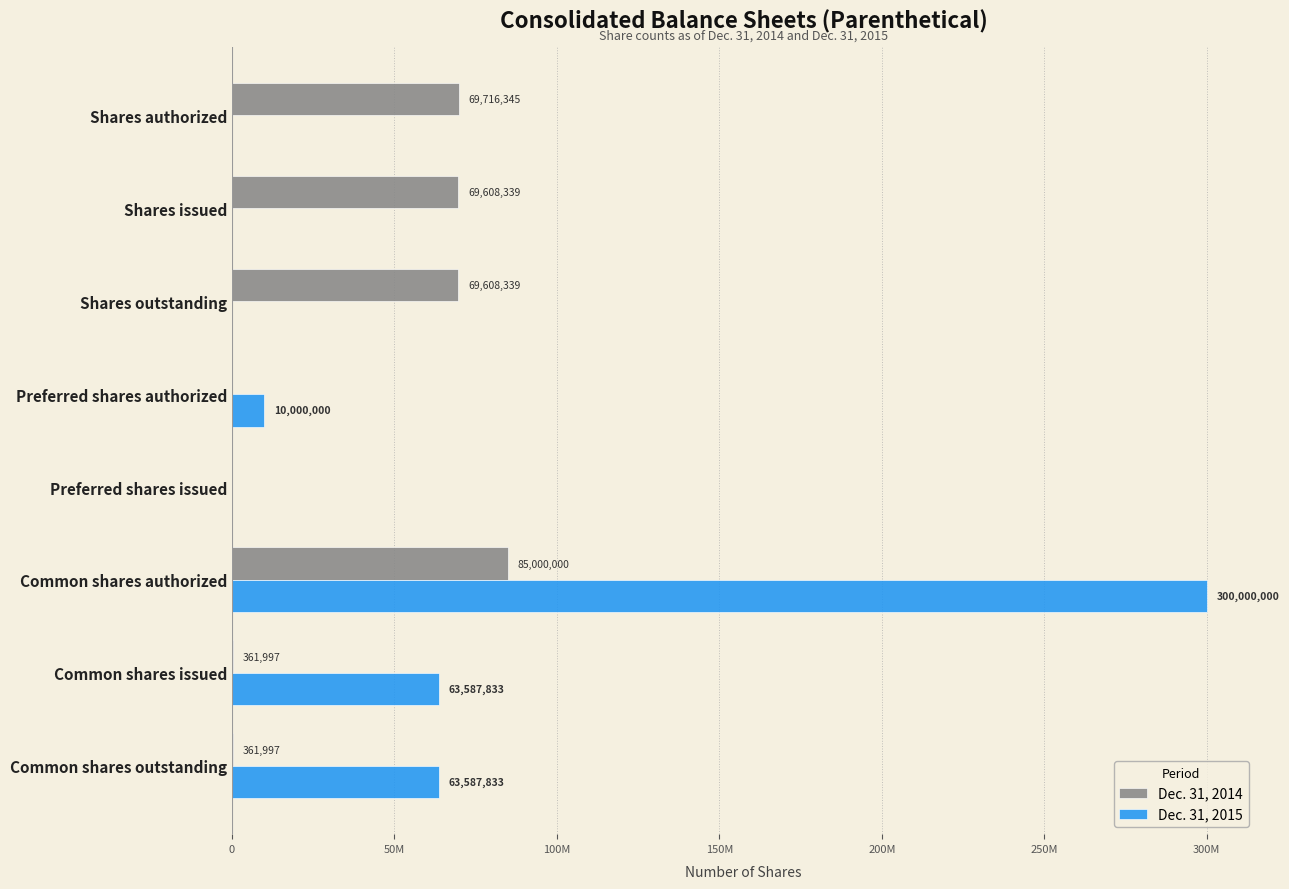

Are the bars horizontal?

Yes